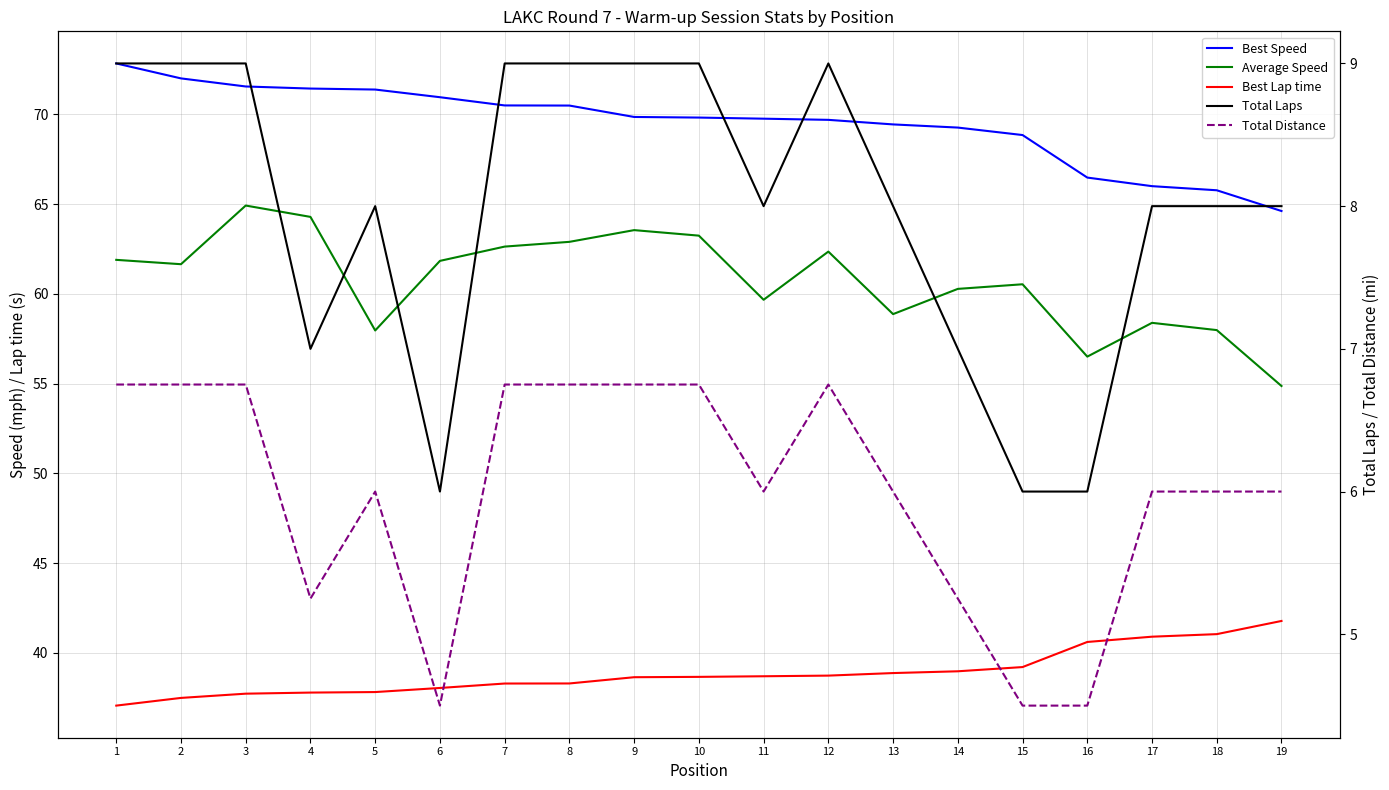

Reading left to right, what are all the values shown in this chart?

Best Speed: 1=72.8	2=72.0	3=71.6	4=71.4	5=71.4	6=71.0	7=70.5	8=70.5	9=69.9	10=69.8	11=69.8	12=69.7	13=69.4	14=69.3	15=68.8	16=66.5	17=66.0	18=65.8	19=64.6
Average Speed: 1=61.9	2=61.7	3=64.9	4=64.3	5=58.0	6=61.8	7=62.6	8=62.9	9=63.6	10=63.2	11=59.7	12=62.4	13=58.9	14=60.3	15=60.5	16=56.5	17=58.4	18=58.0	19=54.9
Best Lap time: 1=37.1	2=37.5	3=37.7	4=37.8	5=37.8	6=38.1	7=38.3	8=38.3	9=38.7	10=38.7	11=38.7	12=38.7	13=38.9	14=39.0	15=39.2	16=40.6	17=40.9	18=41.0	19=41.8
Total Laps: 1=9.0	2=9.0	3=9.0	4=7.0	5=8.0	6=6.0	7=9.0	8=9.0	9=9.0	10=9.0	11=8.0	12=9.0	13=8.0	14=7.0	15=6.0	16=6.0	17=8.0	18=8.0	19=8.0
Total Distance: 1=6.8	2=6.8	3=6.8	4=5.2	5=6.0	6=4.5	7=6.8	8=6.8	9=6.8	10=6.8	11=6.0	12=6.8	13=6.0	14=5.2	15=4.5	16=4.5	17=6.0	18=6.0	19=6.0